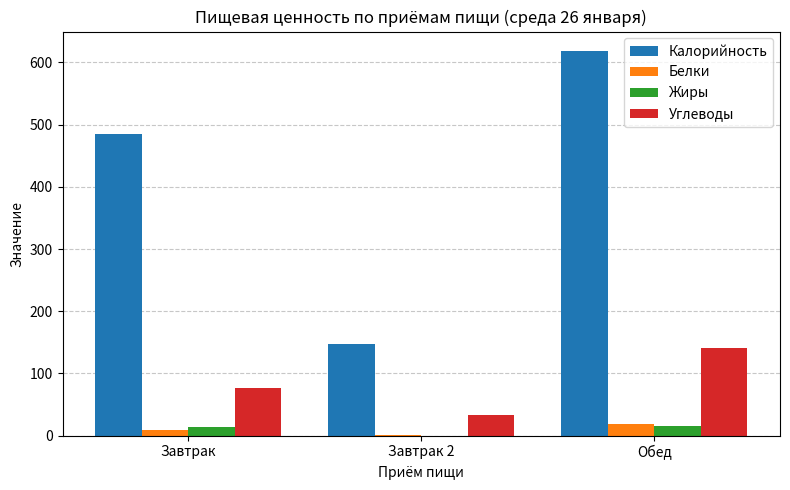

Are the bars horizontal?

No